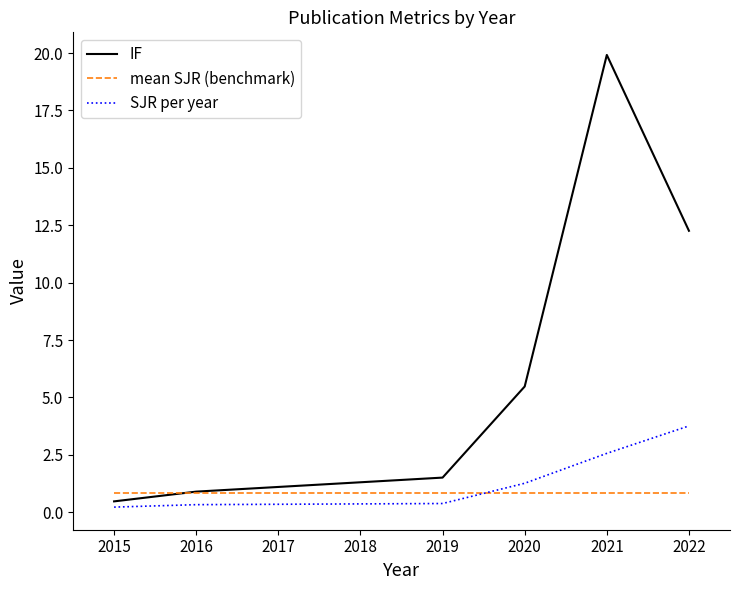

True or false: SJR per year has a value of 0.2 at 2015.

True